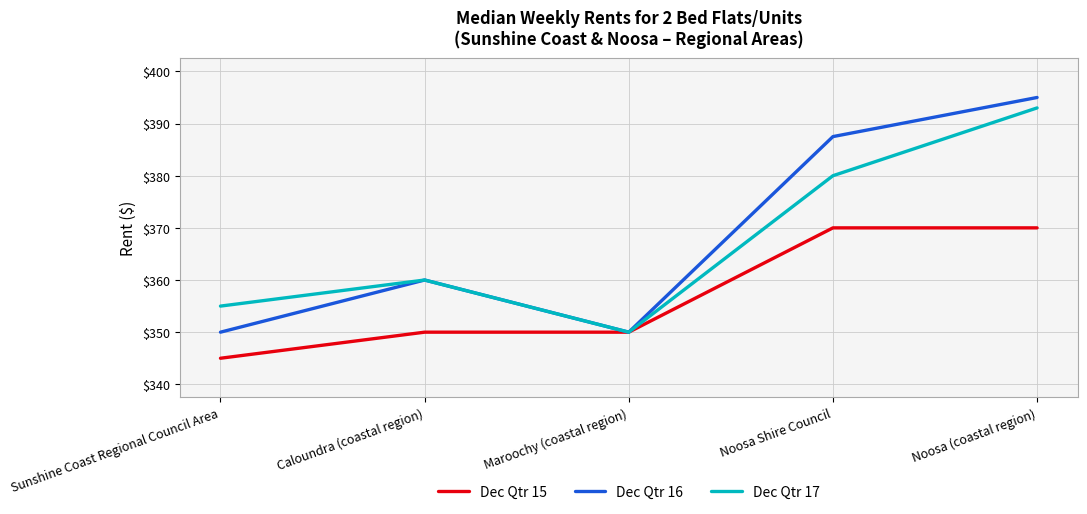

How many lines are shown in the chart?

3